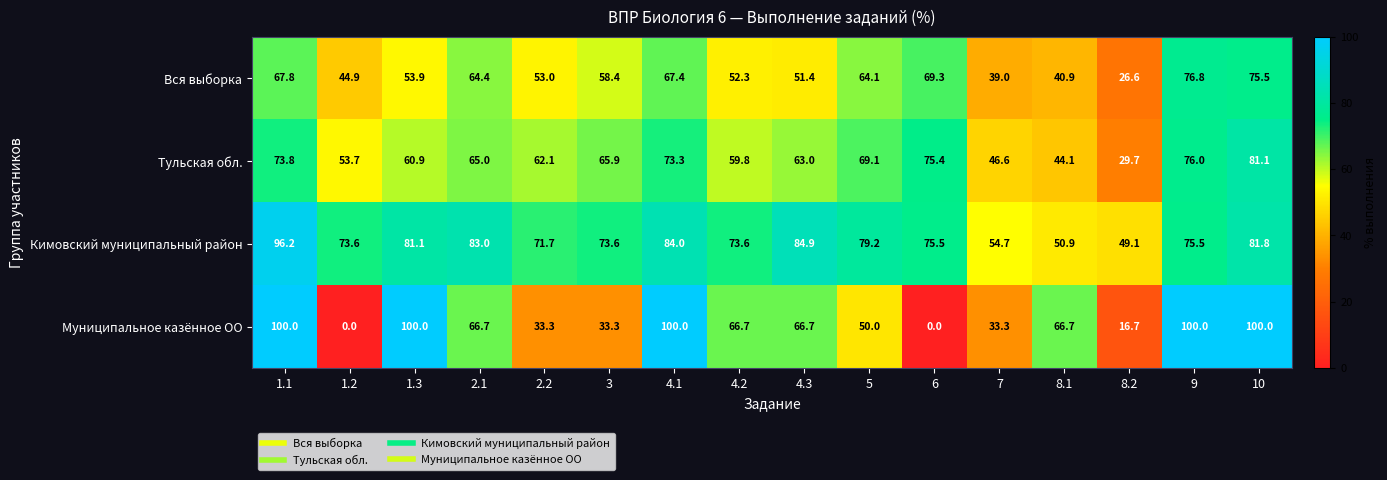

What is the difference between the Вся выборка values at 8.1 and 5?

23.2